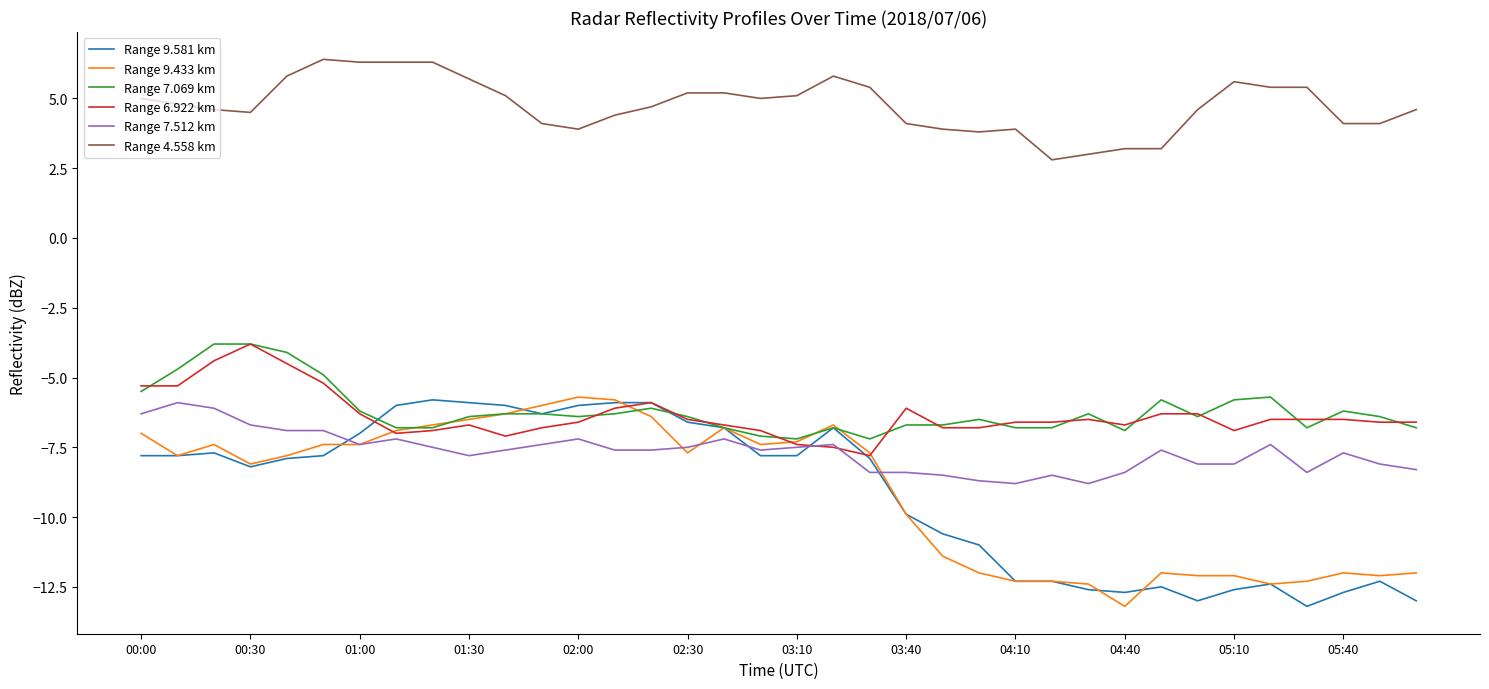

Which series has the largest total across all categories?

Range 4.558 km